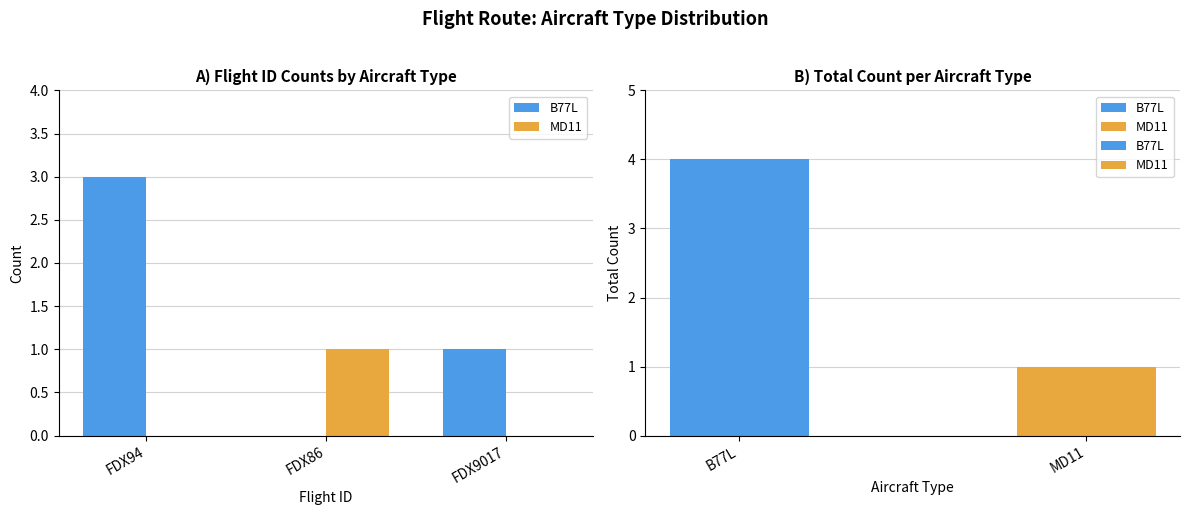

What is the sum of the MD11 values at FDX86 and FDX9017?

1